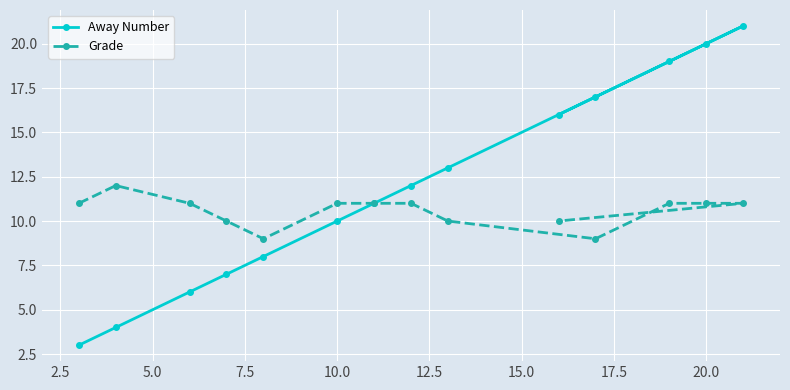

What is the total value across all series at 20.0?

31